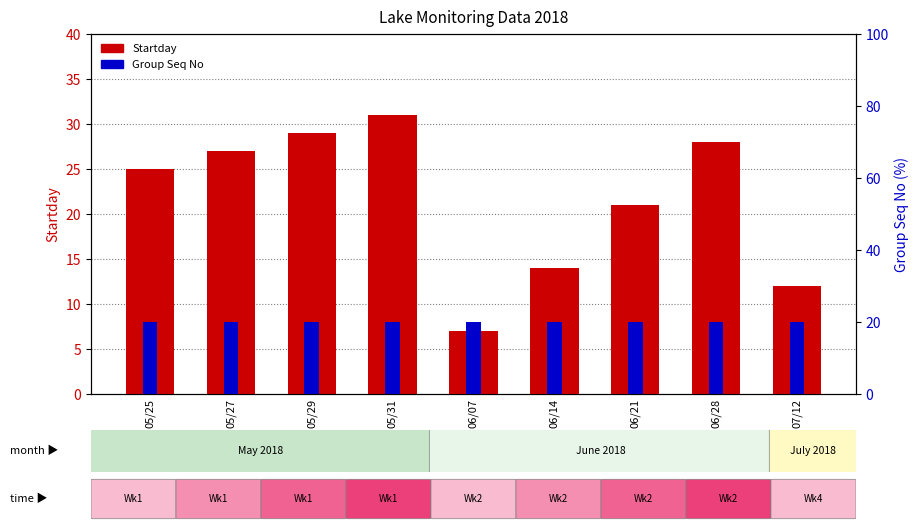

At which category is the sum across all series the highest?

05/31